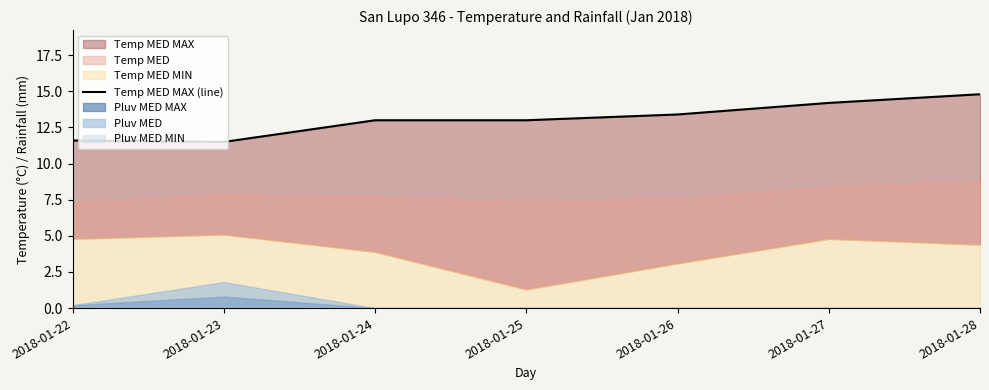

The value at 2018-01-26 is 13.4. True or false?

True